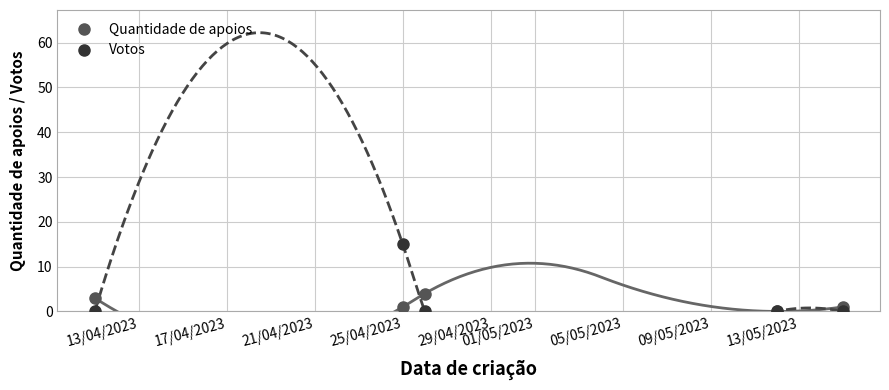

How many interior local peaks does the Quantidade de apoios series have?

1